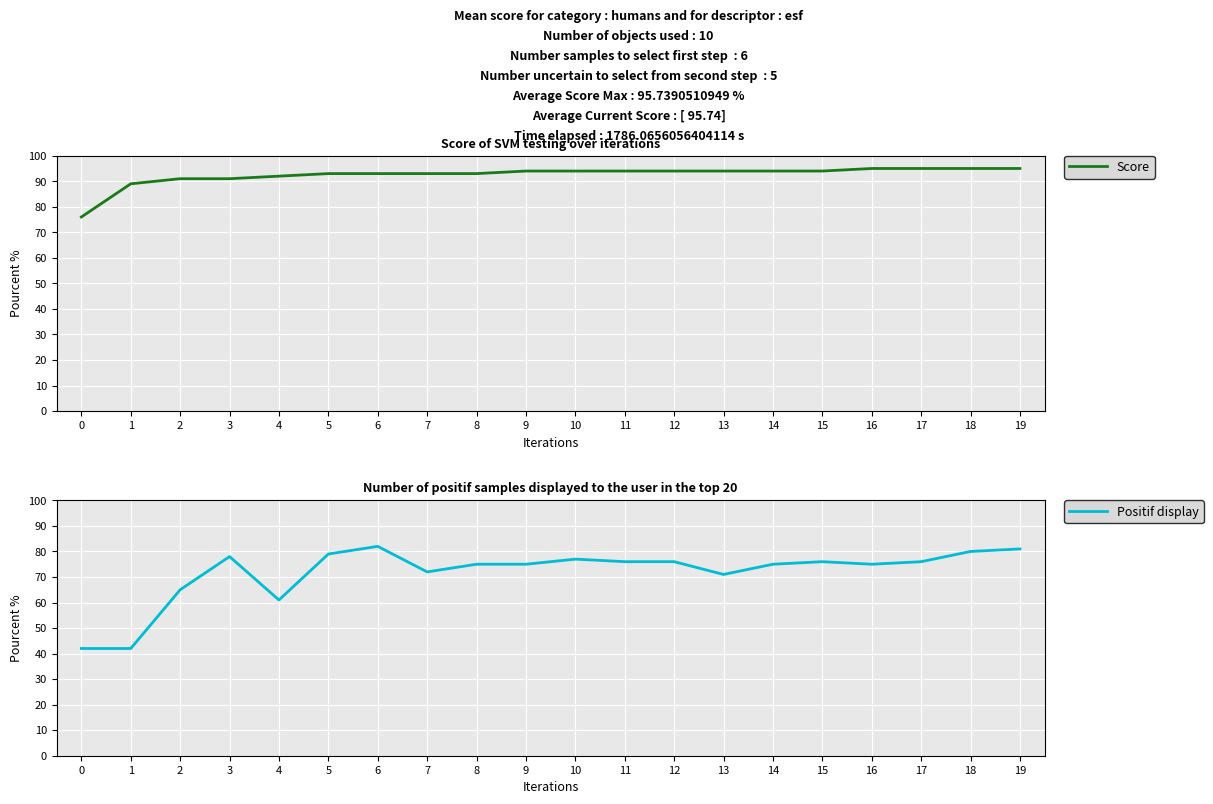

Where does the Positif display series first go above 76?

3